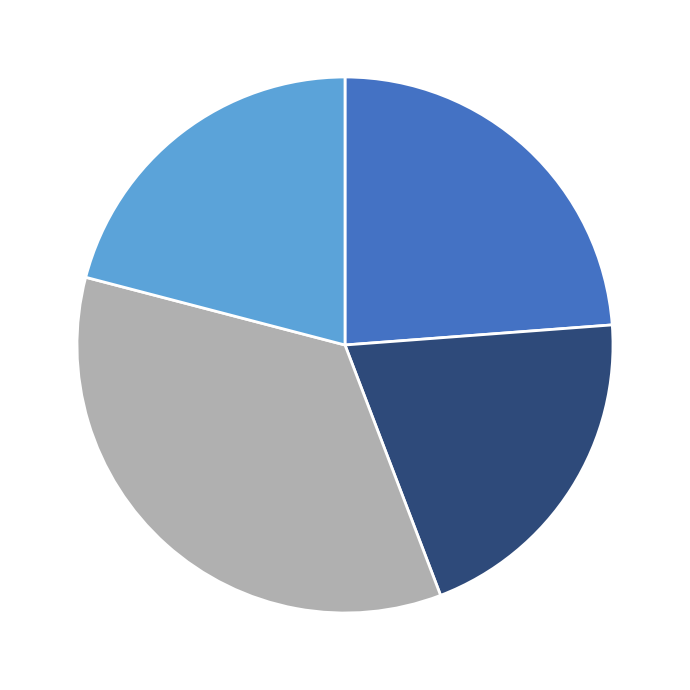

Is there a majority slice in this chart?

No